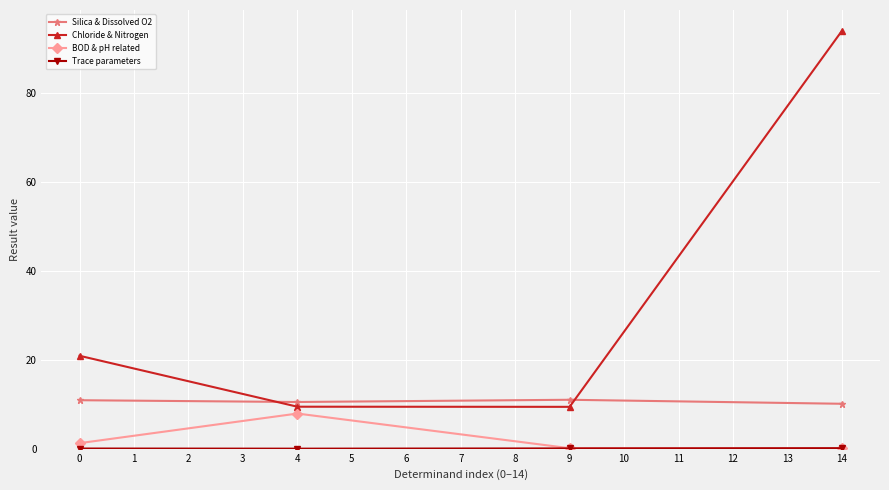

The Chloride & Nitrogen series shows 20.9 at 0. True or false?

True